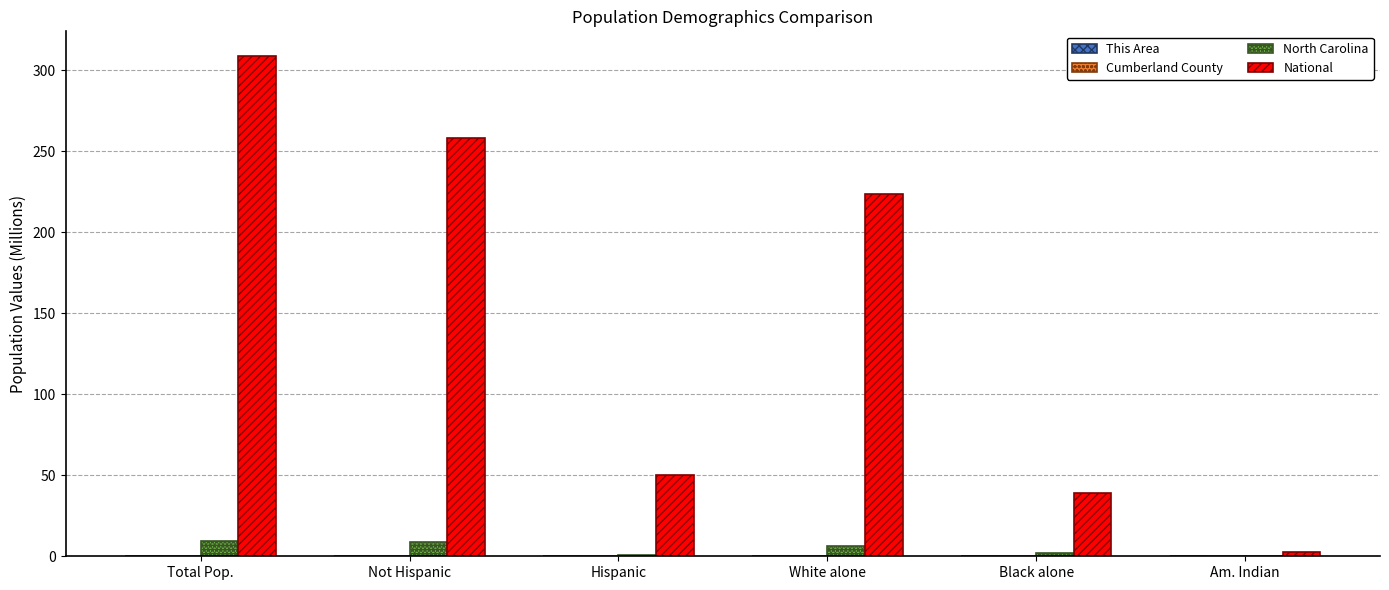

Does the chart contain stacked bars?

No